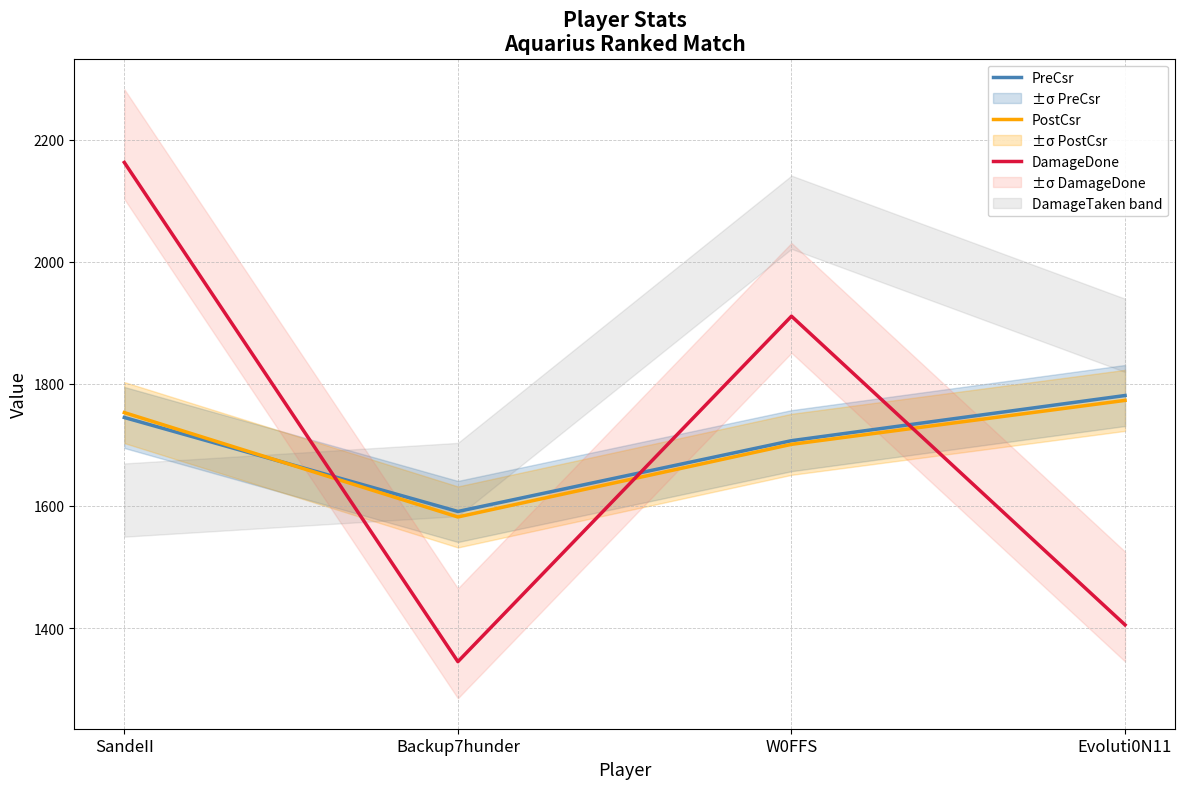

At which category is the sum across all series the highest?

SandeII